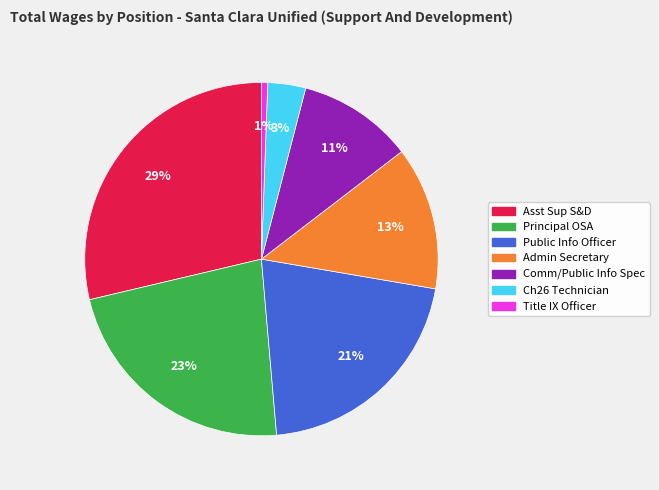

To the nearest percent, what is the difference between the largest and smallest slice percentages?

28%